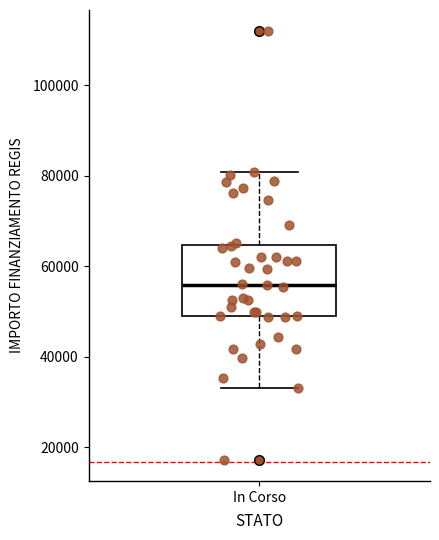

Read this box plot against the y-axis: the position of the median line, the range covered by the box, and the ends of both whiskers. The values are not printed on the chart, so give them approximately, as read against the axis.

median 56000, box 50000 to 64000, whiskers 32000 to 80000